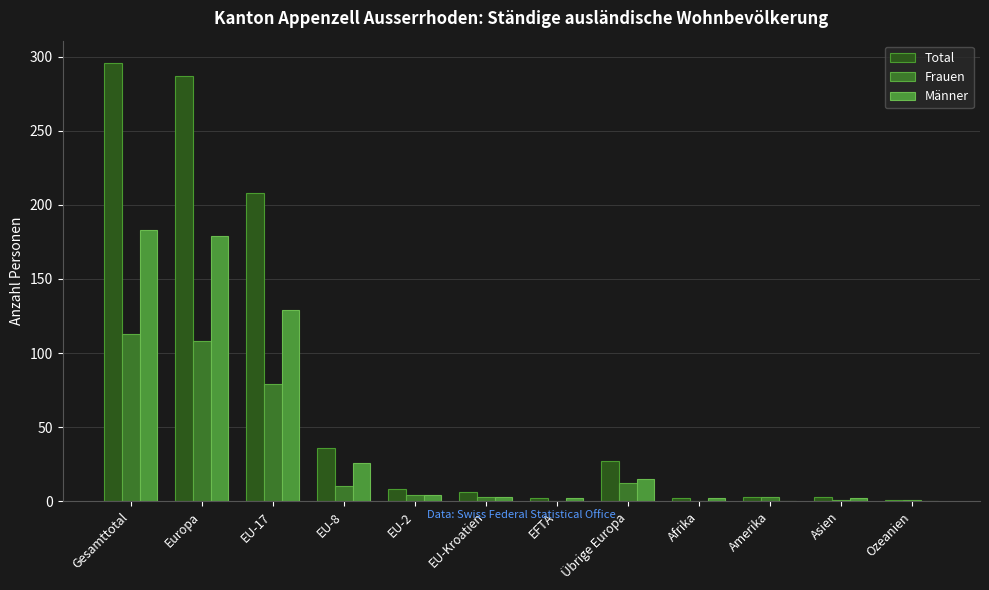

What is the difference between the maximum and minimum values in the Total series?

295